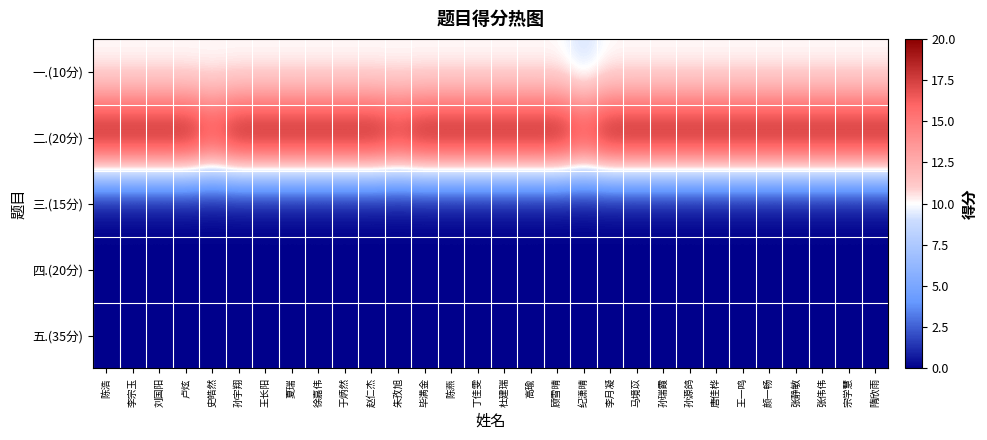

What is the total value across all series at 颜一畅?

30